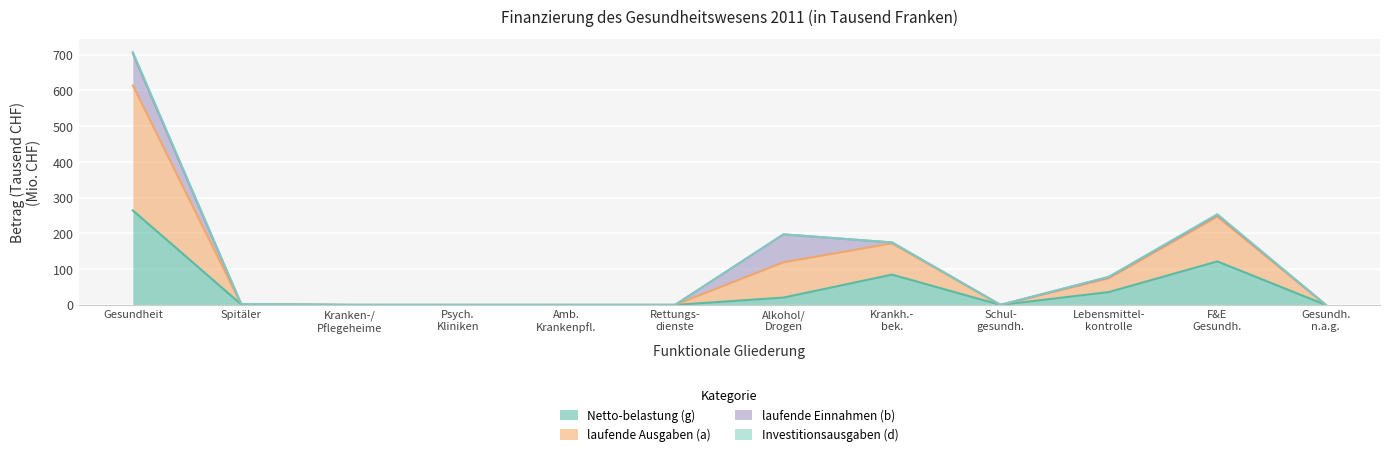

The value of Netto-belastung (g) at Gesundheit is 264.4. True or false?

True